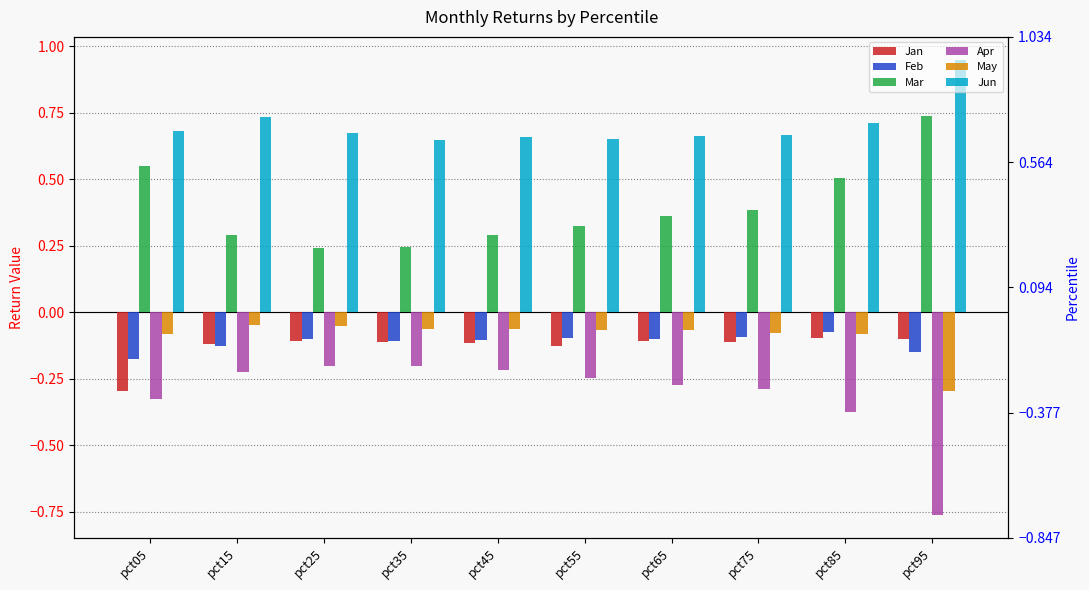

What is the greatest value displayed?

0.9